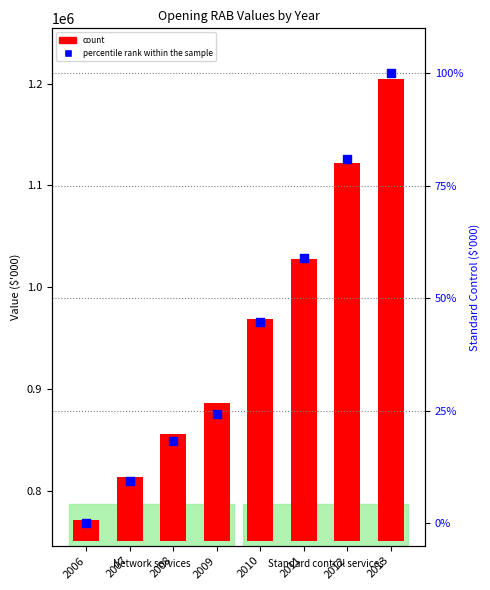

What are all the series names shown in the legend?

count, percentile rank within the sample